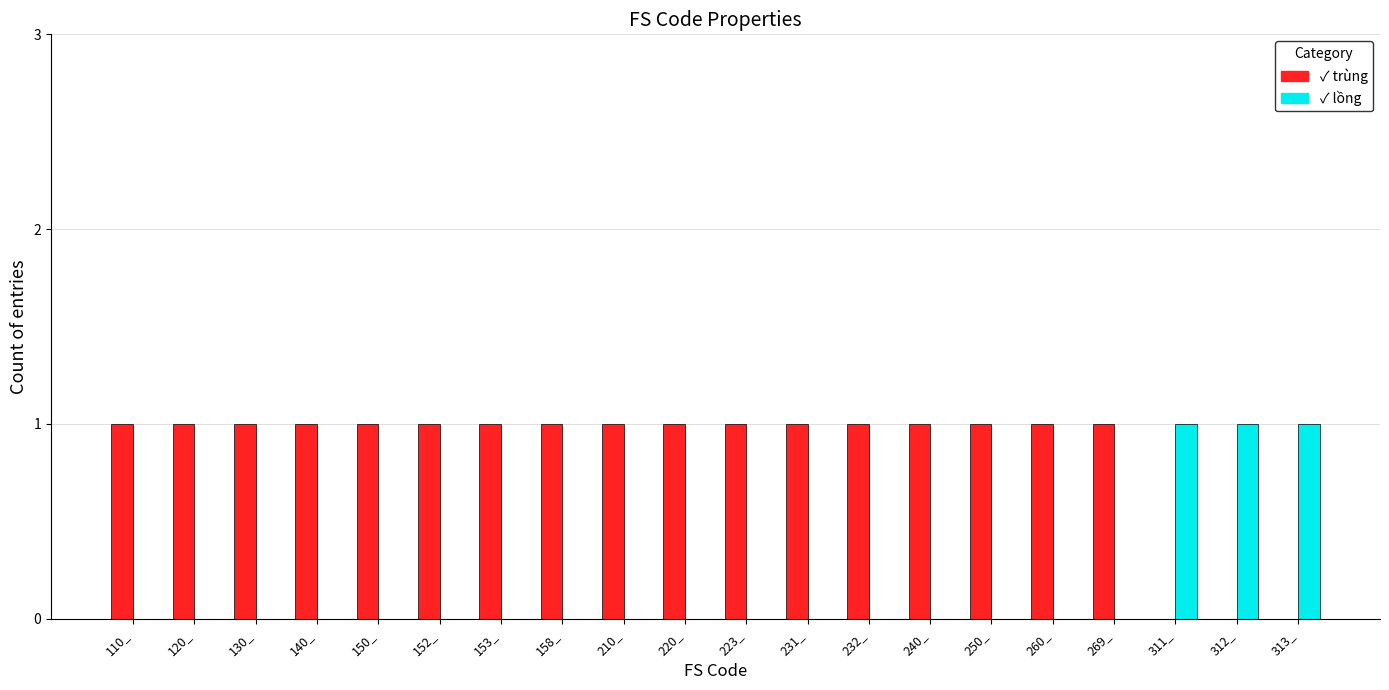

Which series has the largest total across all categories?

✓ trùng